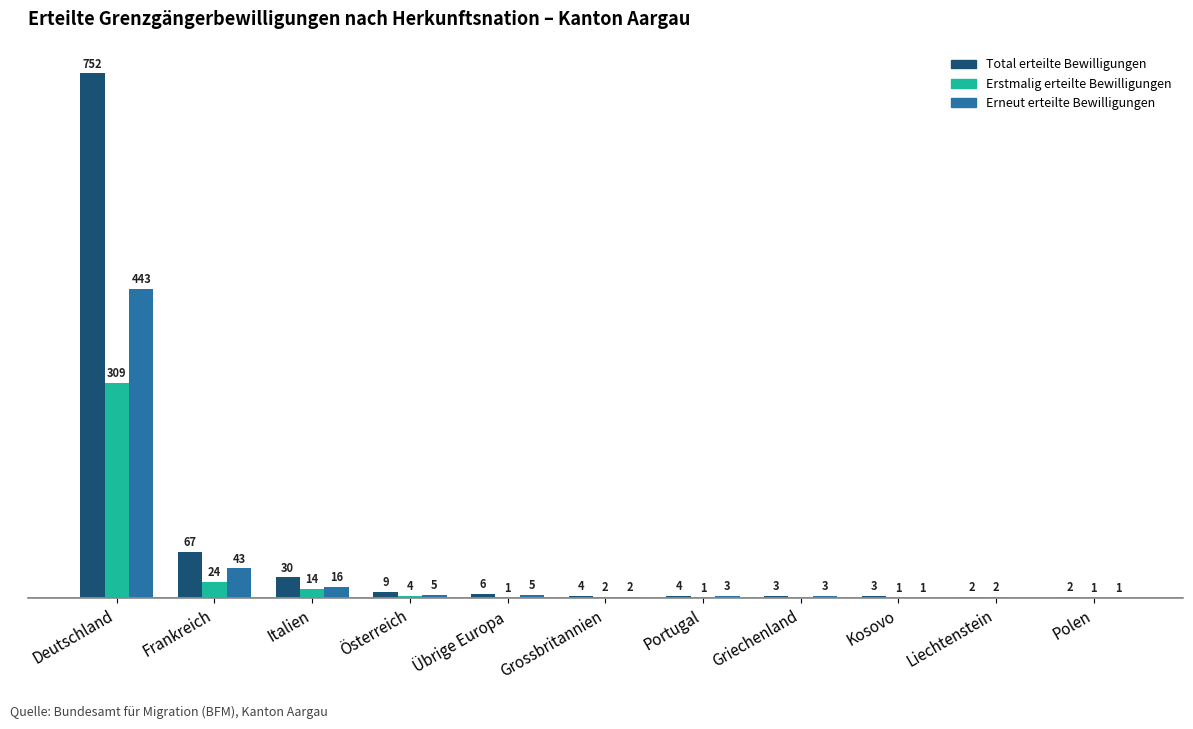

Is the value of Total erteilte Bewilligungen at Deutschland greater than the value of Erstmalig erteilte Bewilligungen at Griechenland?

Yes